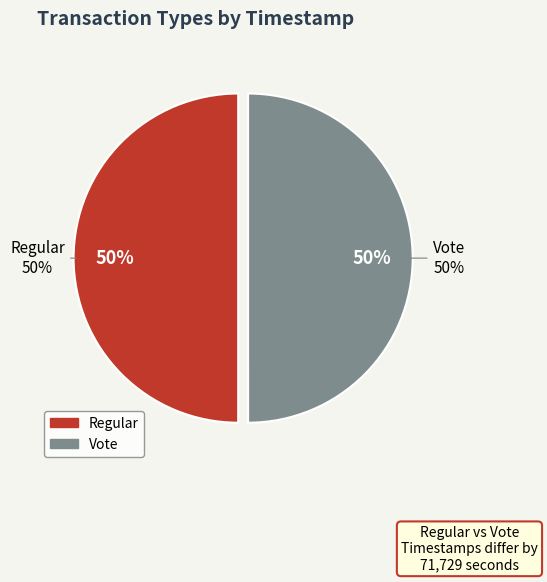

Count the number of slices in the pie.

2